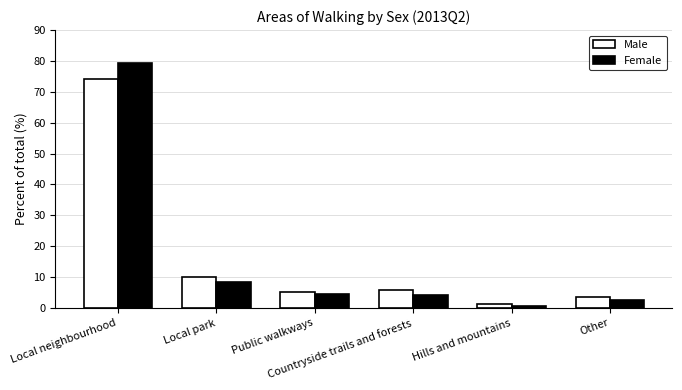

Rank the series by their maximum value, from lowest to highest.

Male, Female